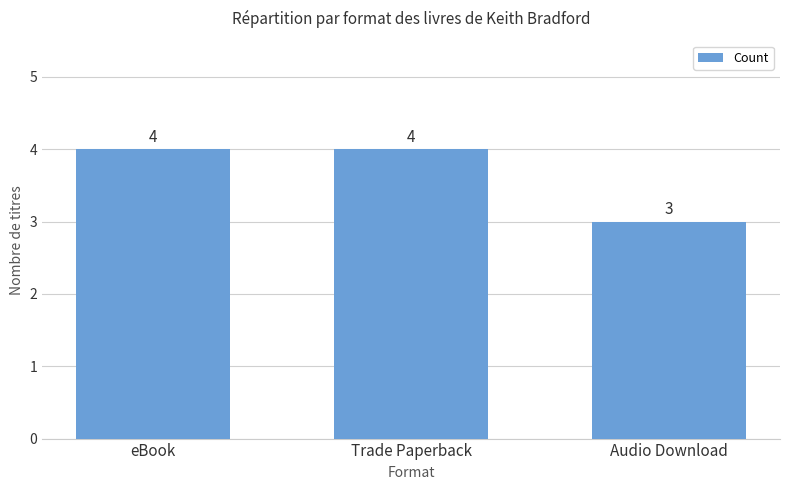

Count the values in the range 3 to 4.

3